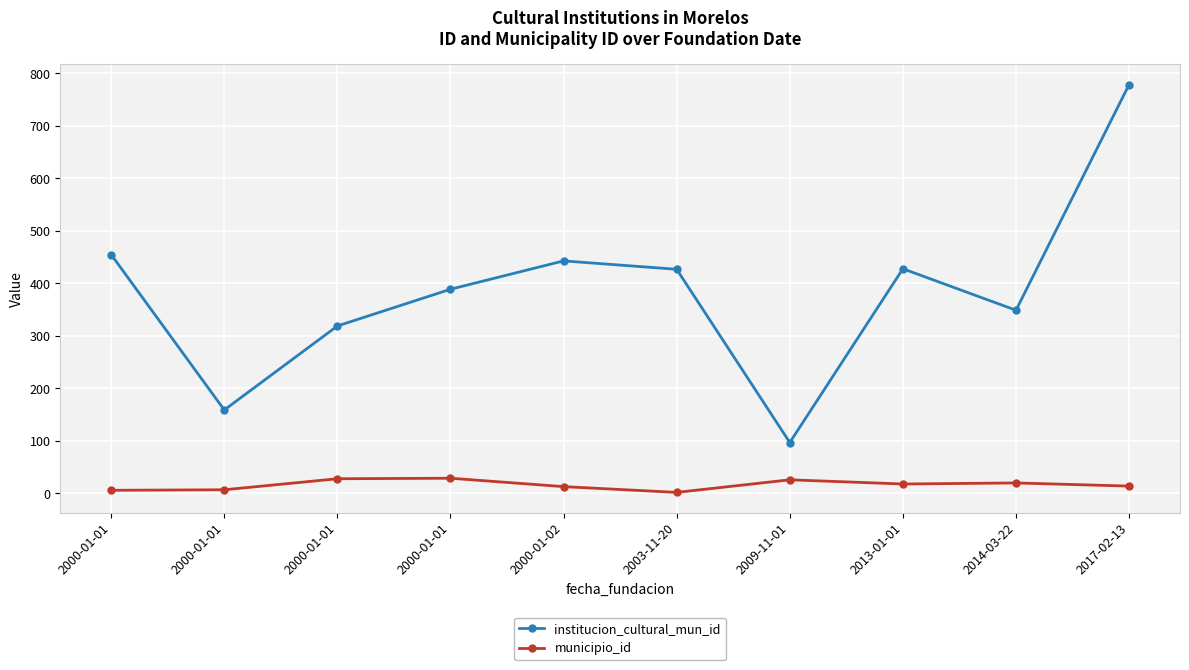

At how many categories does at least one series exceed 120?

9